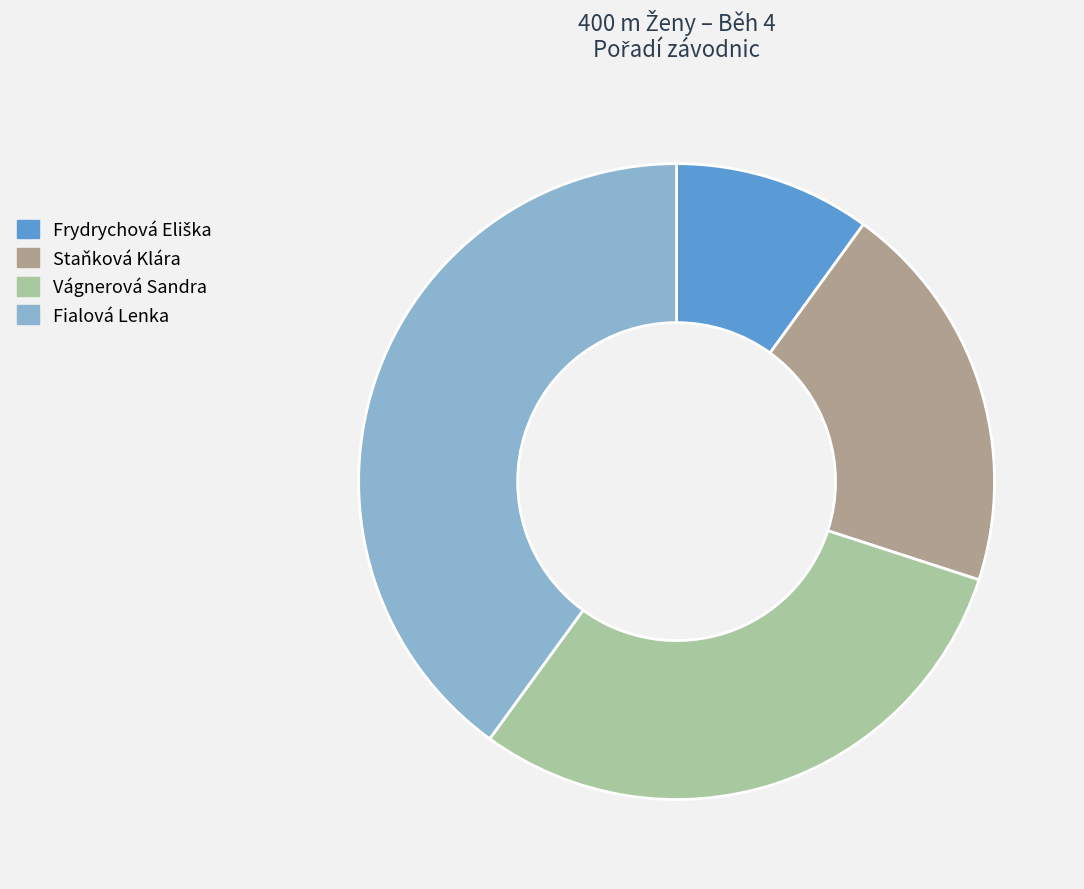

What is the ratio of the value at Fialová Lenka to the value at Staňková Klára?

2.0